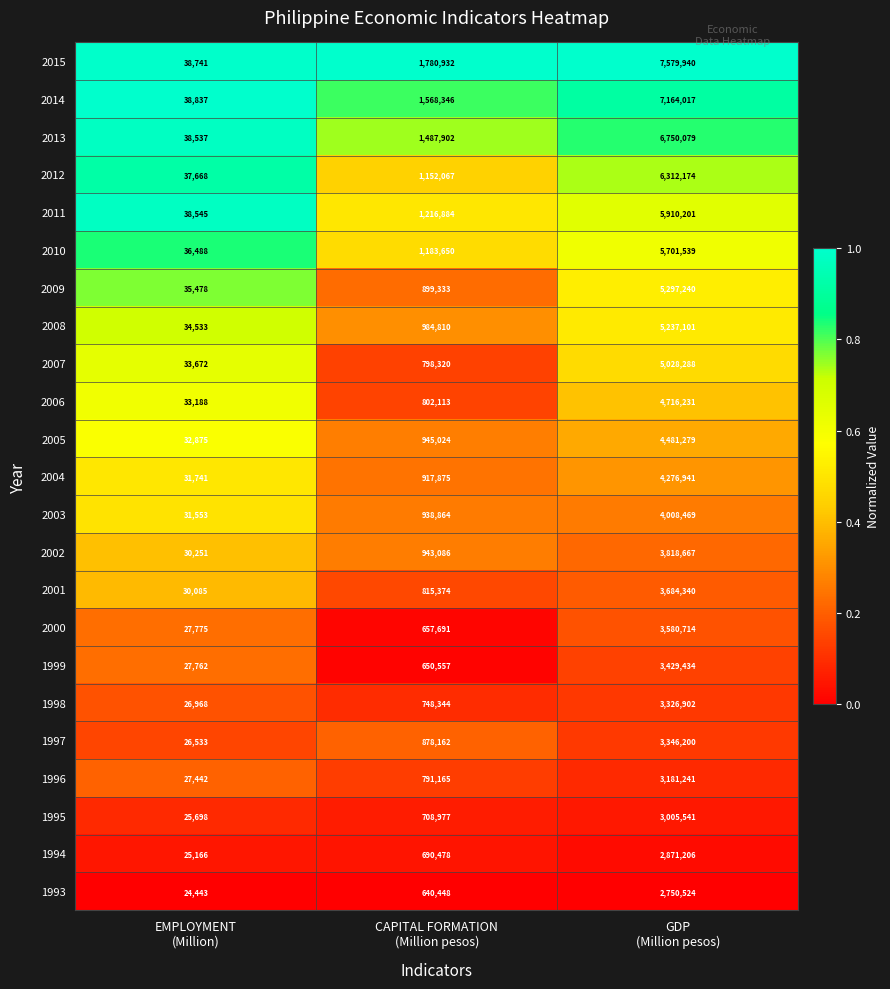

How many 1993 values are between 24443 and 2750524?

3